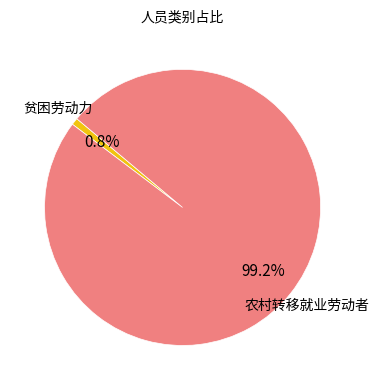

To the nearest percent, what is the difference between the 农村转移就业劳动者 and 贫困劳动力 slice percentages?

98%